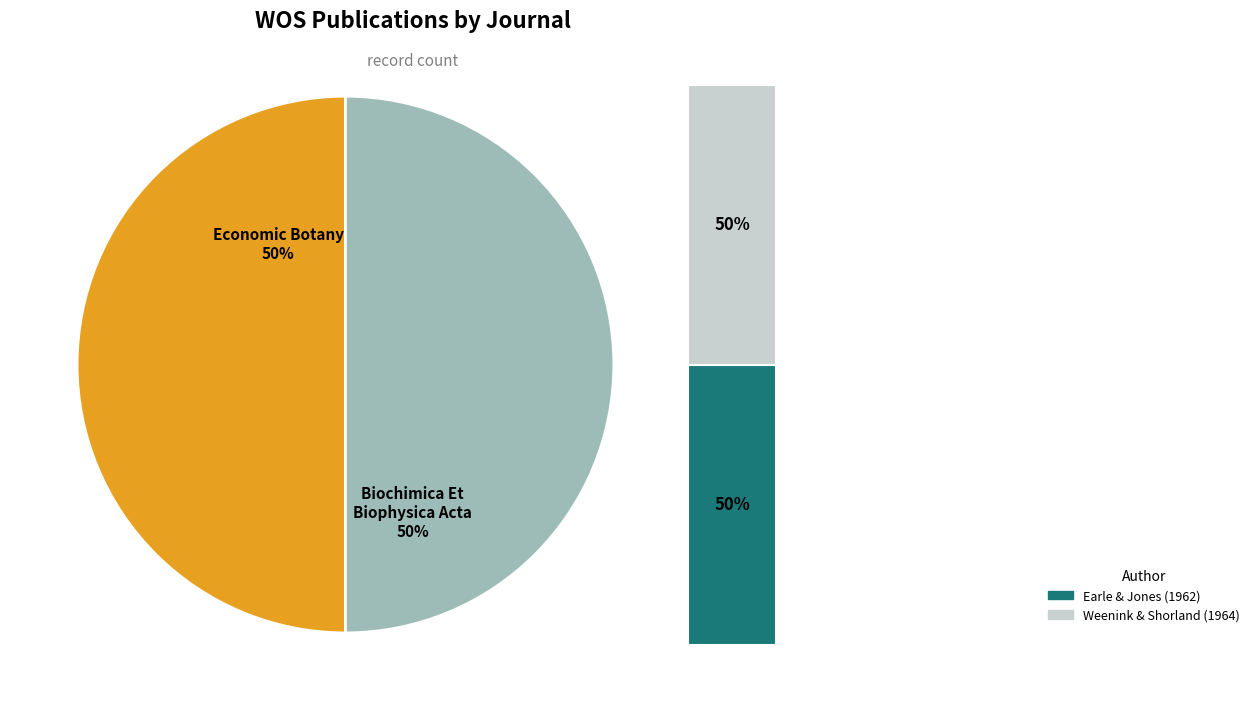

How many segments does this pie chart have?

2